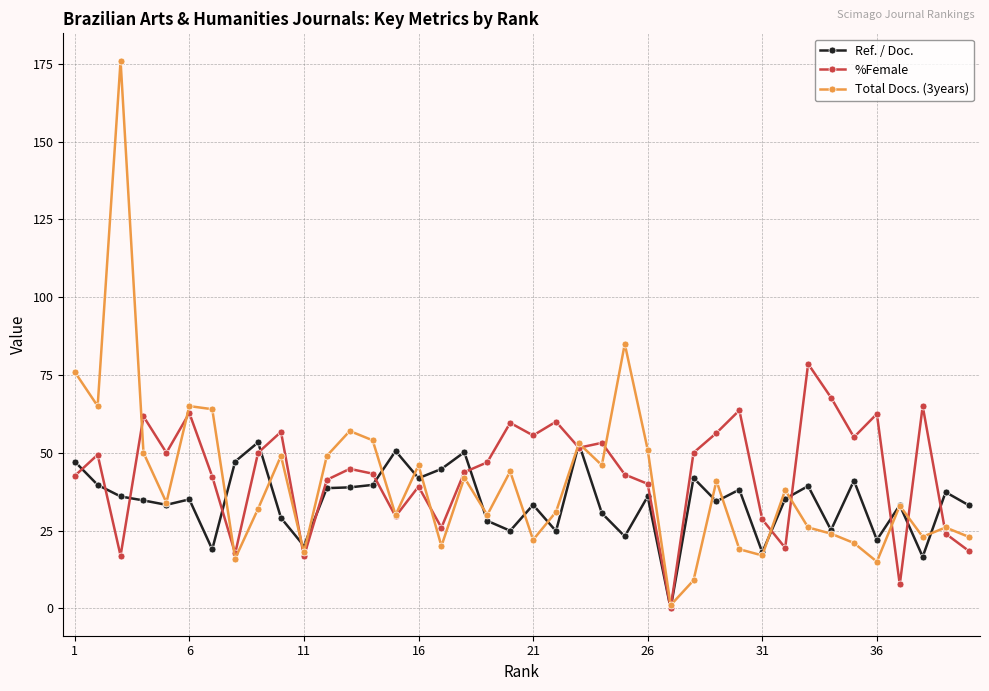

What is the maximum value shown in the chart?

176.0